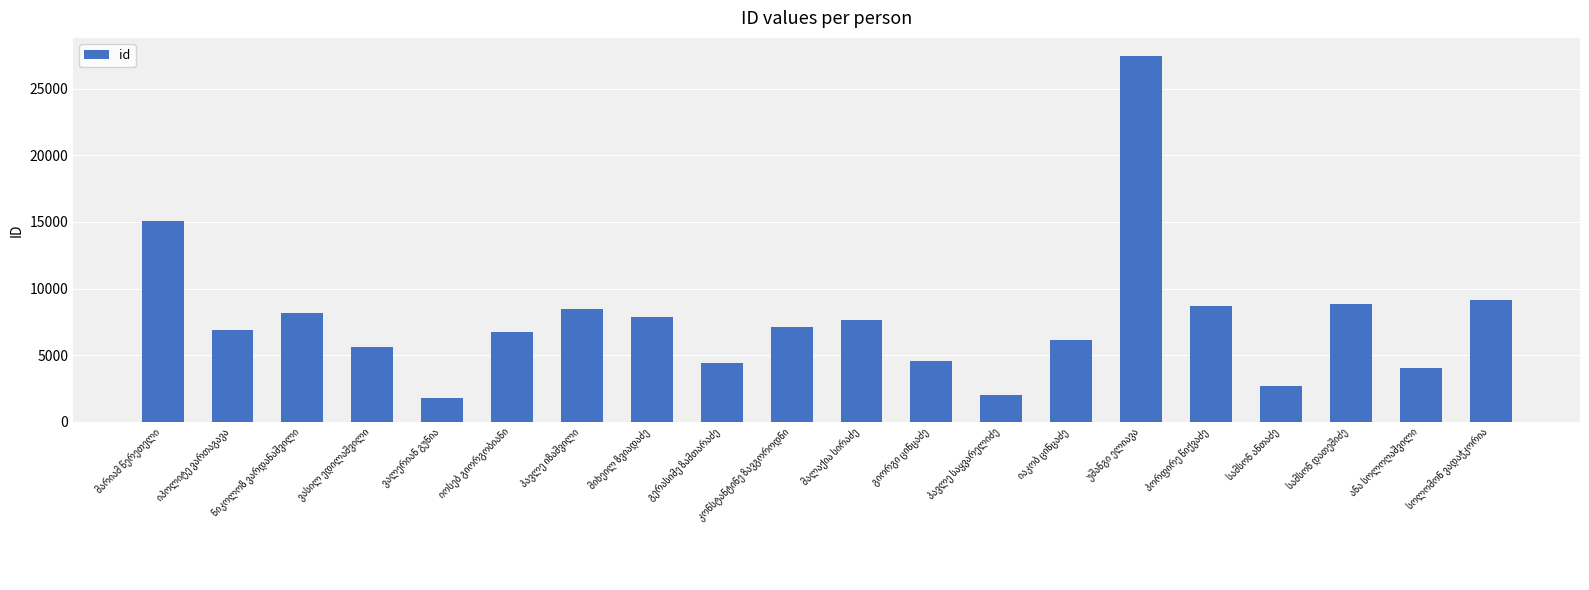

What is the average value?

7670